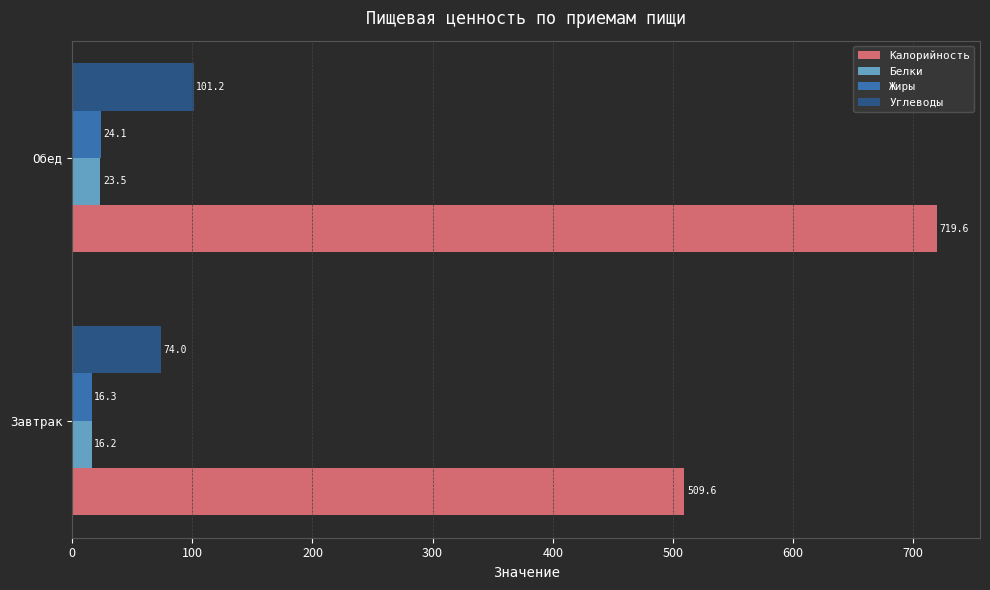

Which series has the widest spread of values?

Калорийность